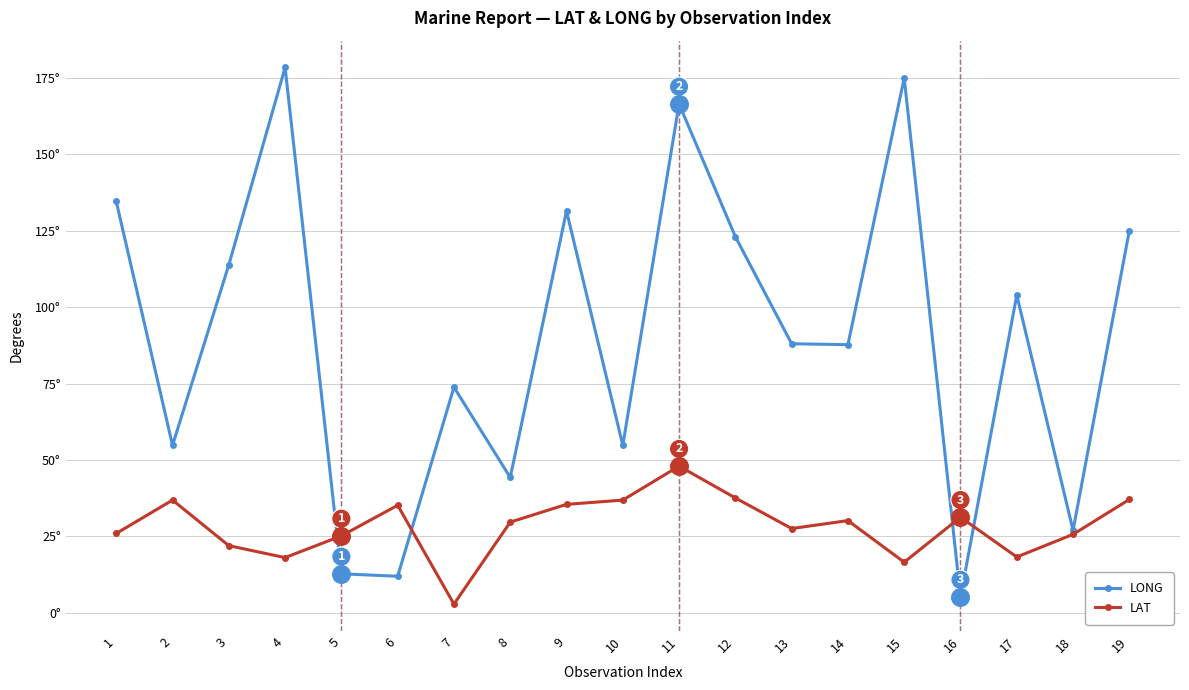

At which category is the sum across all series the highest?

11